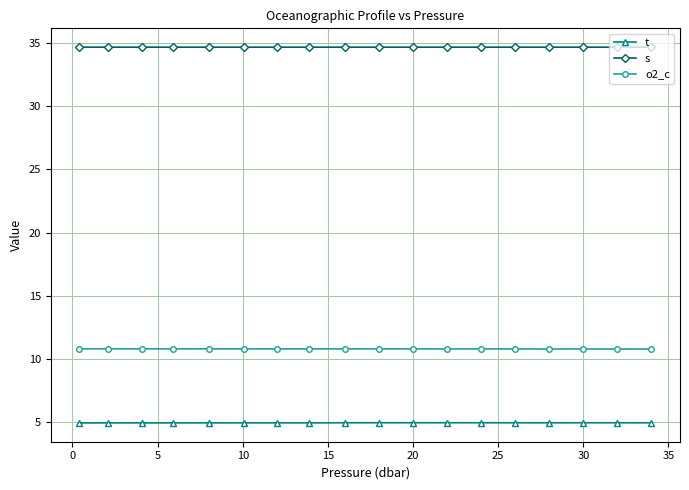

What is the value of the o2_c point at the 3rd from the left?

10.8